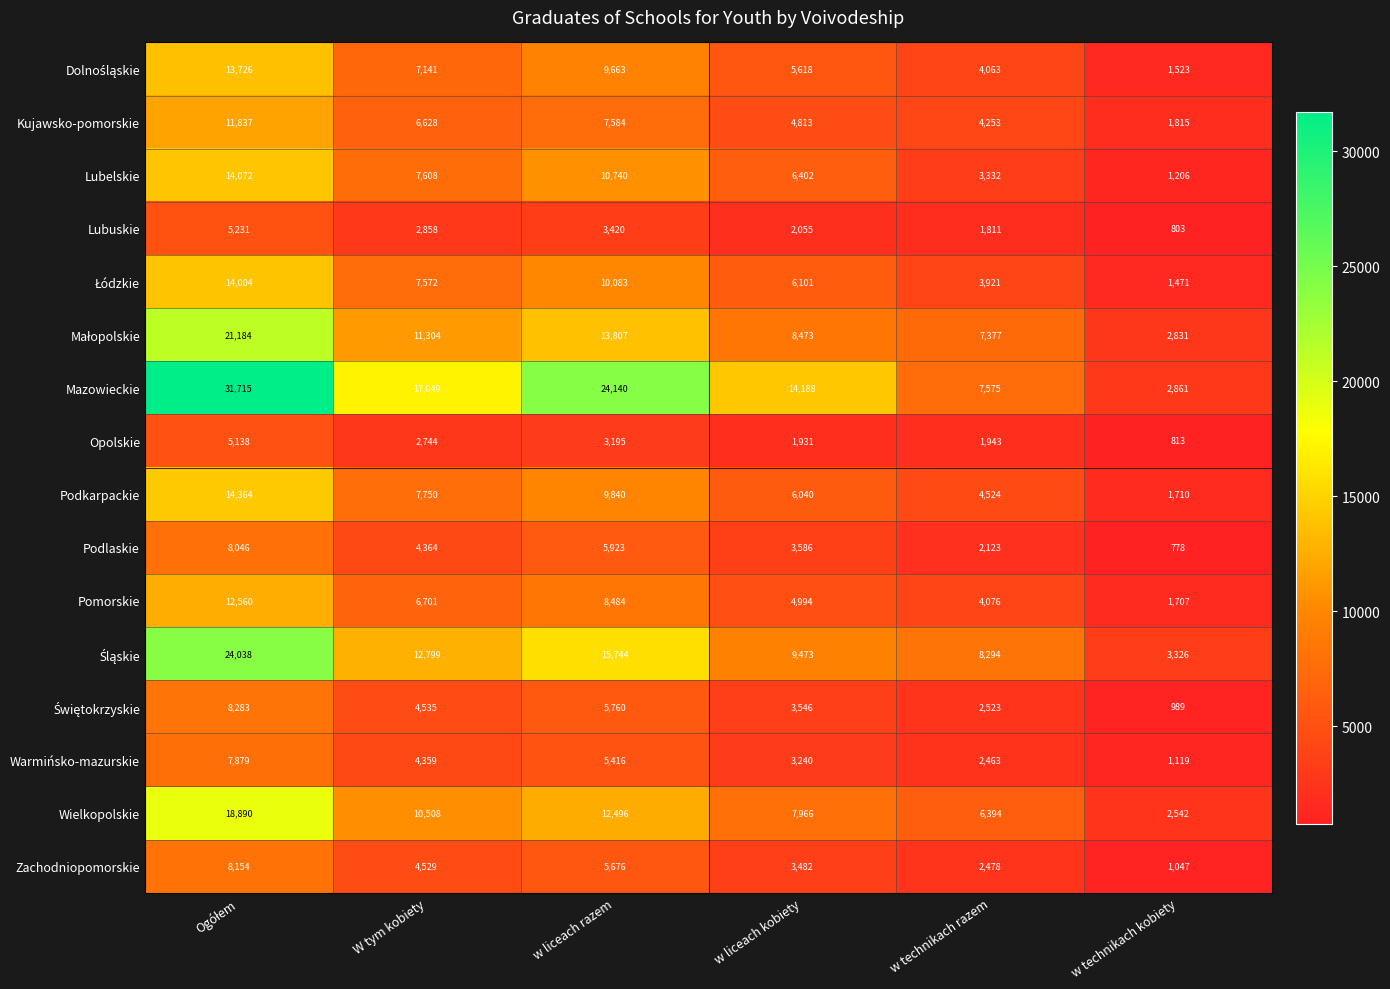

What is the maximum value shown in the chart?

31715